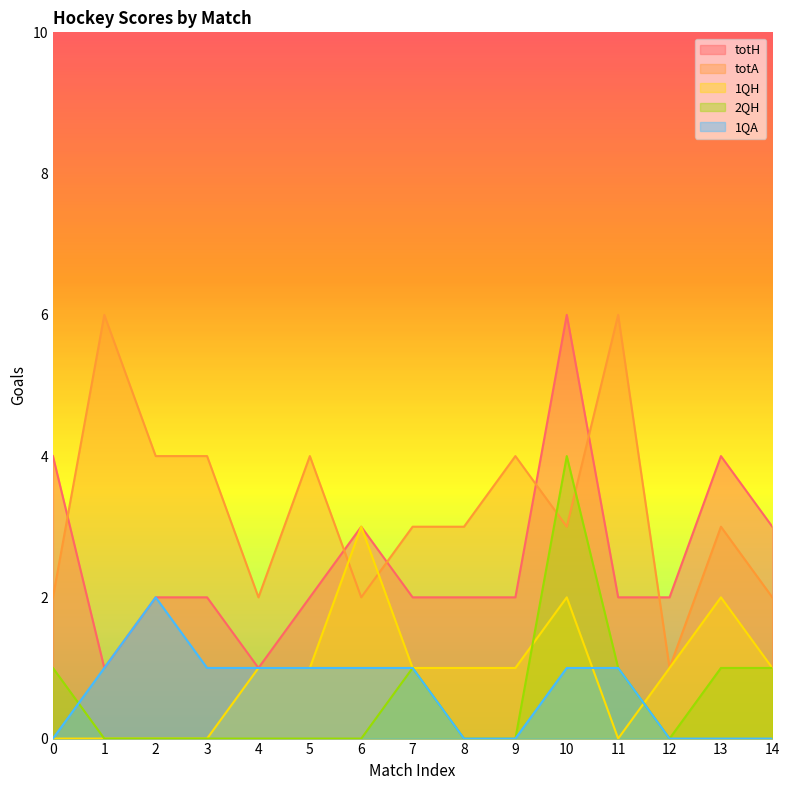

The 1QA series shows 0 at 3. True or false?

False